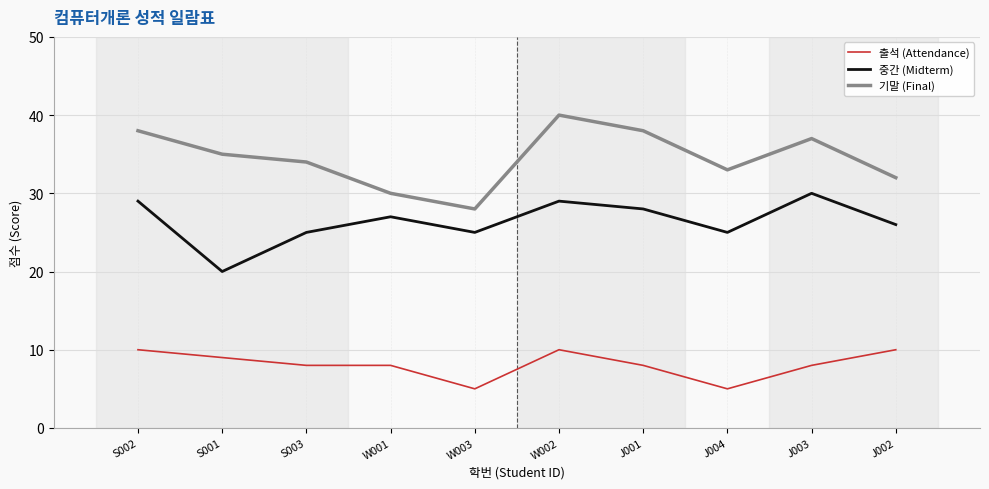

What is the smallest value displayed?

5